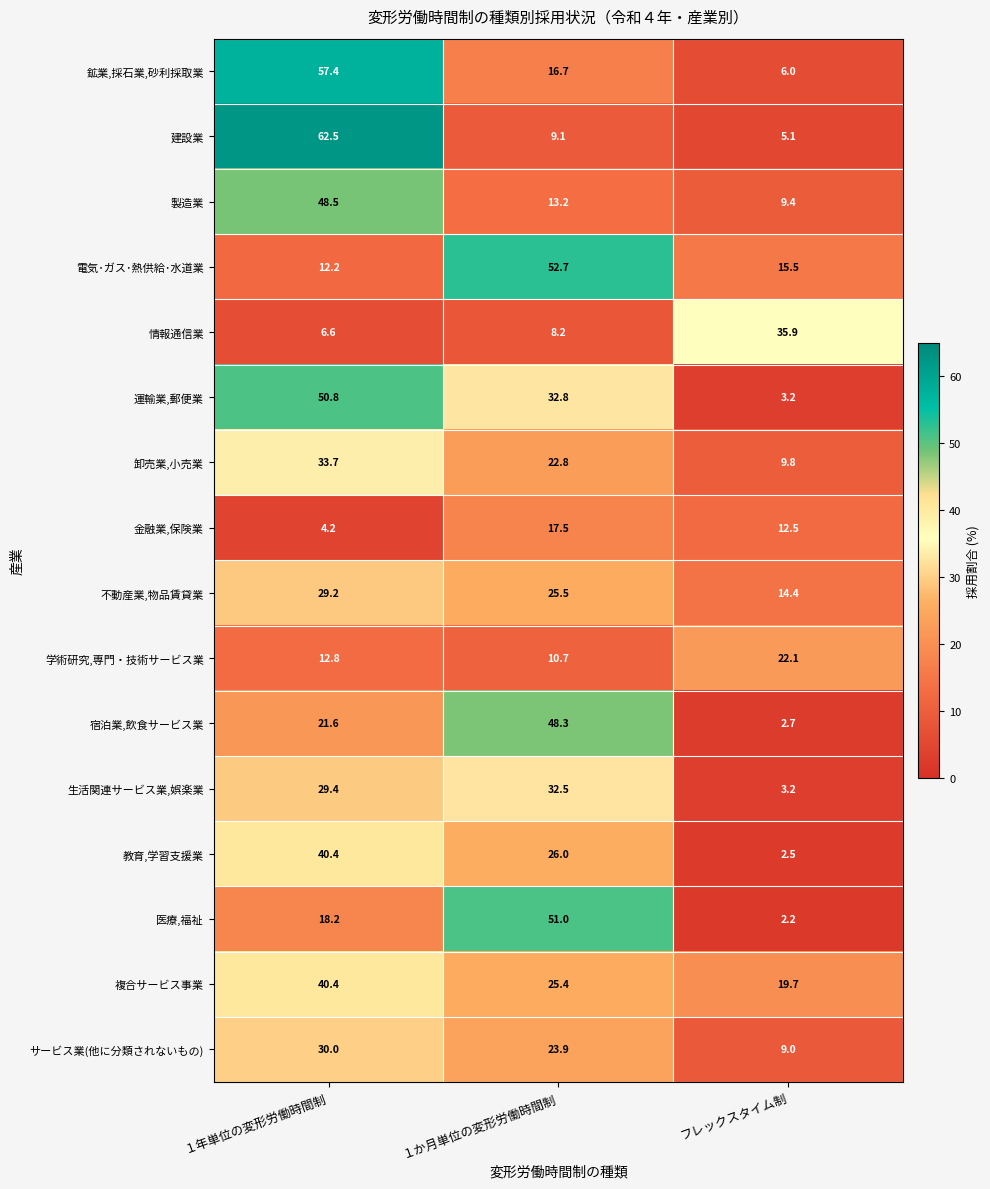

At which label does 建設業 first exceed 9?

１年単位の変形労働時間制